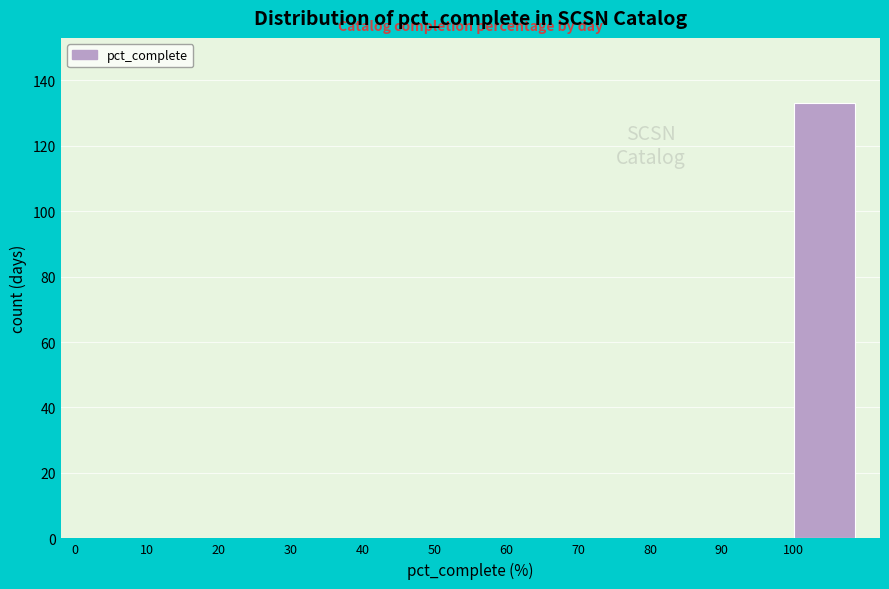

Reading left to right, transcribe this chart: for each bar, give the range it covers on the x-axis and its height. The values are not printed on the chart, so give them approximately, as read against the axis.

0 to 10: 0
10 to 20: 0
20 to 30: 0
30 to 40: 0
40 to 50: 0
50 to 60: 0
60 to 70: 0
70 to 80: 0
80 to 90: 0
90 to 100: 0
100 to 110: 134